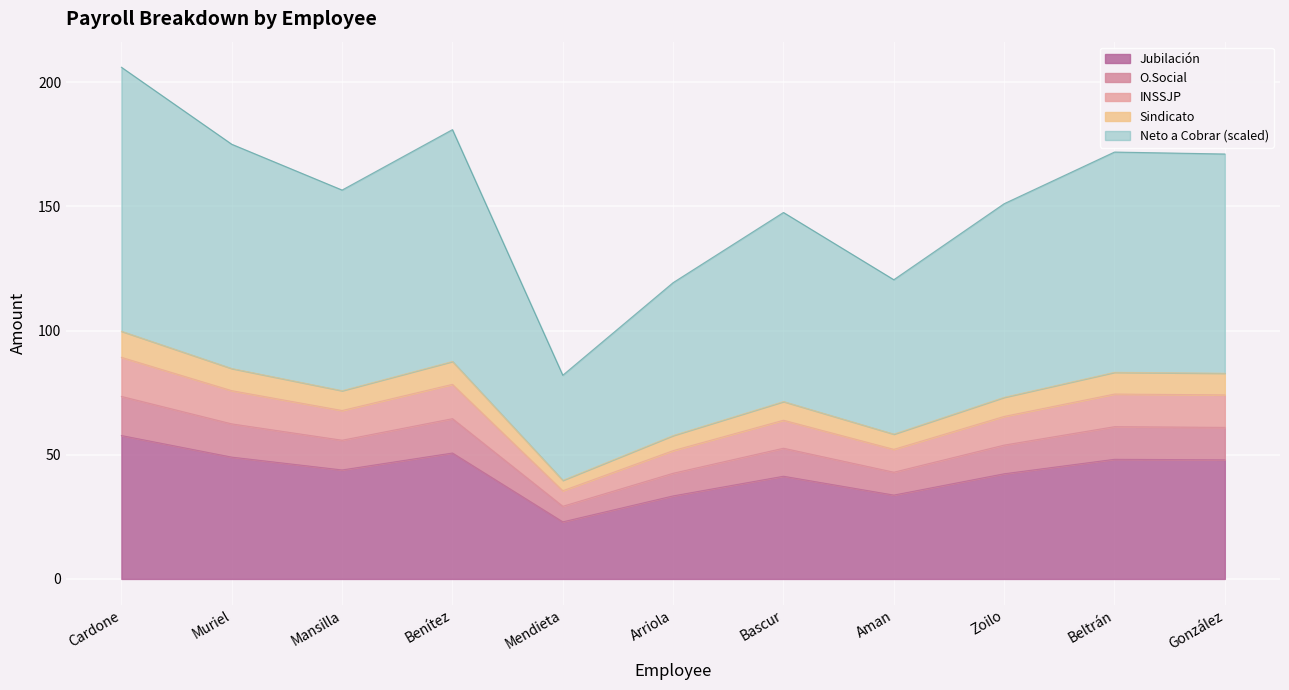

True or false: Neto a Cobrar and INSSJP intersect in this chart.

False